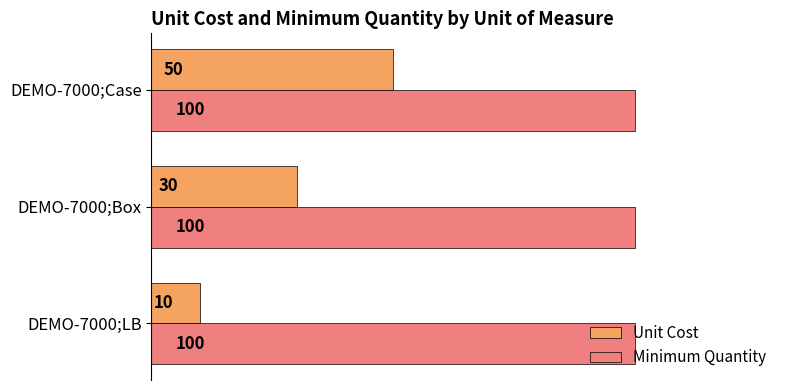

Count the number of categories in the chart.

3